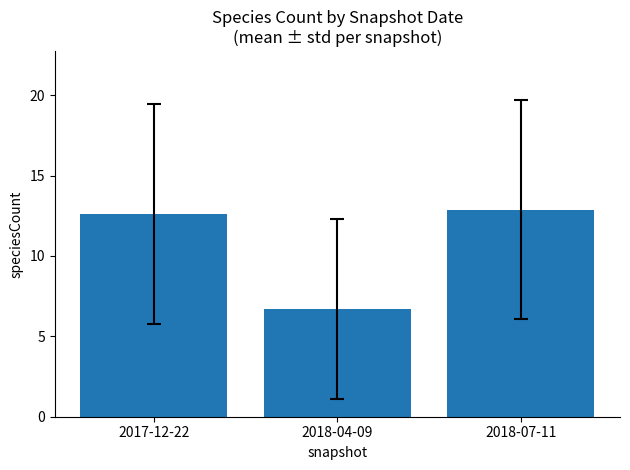

What is the change in value from 2017-12-22 to 2018-04-09?

-5.9